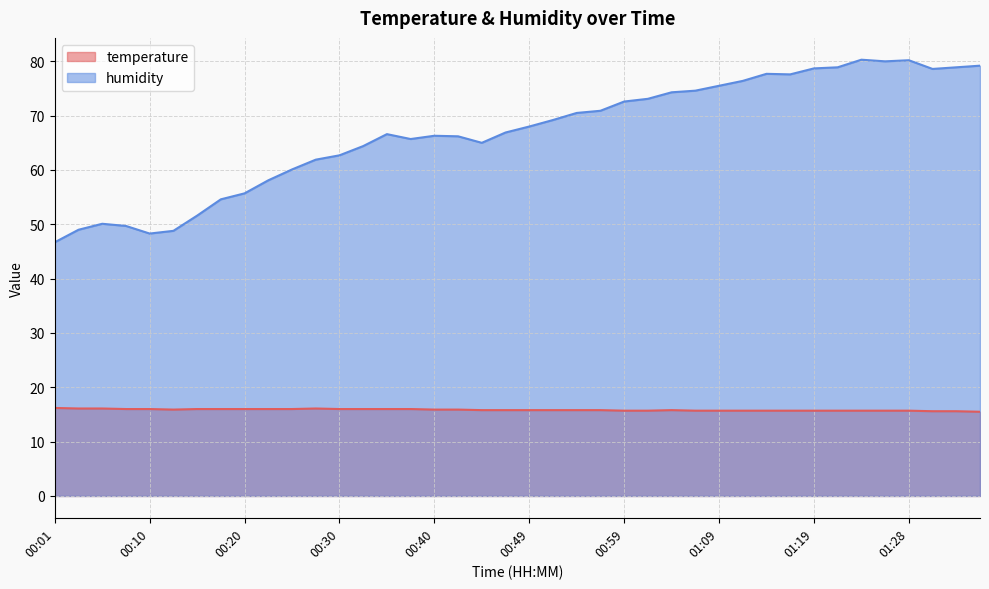

What is the label of the 34th point from the left?

01:21